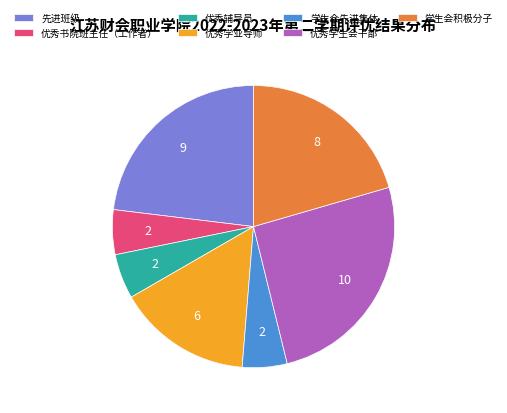

Does 学生会先进集体 account for over 50% of the chart?

No